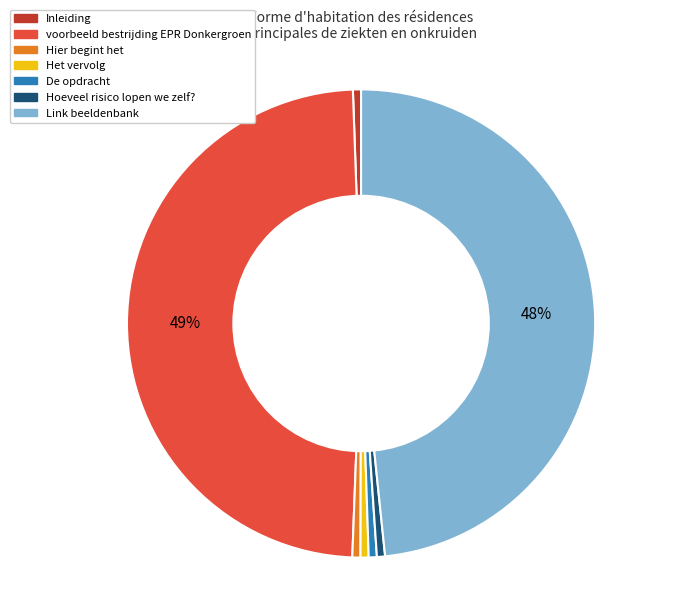

Is it true that Link beeldenbank is 48% of the pie?

True